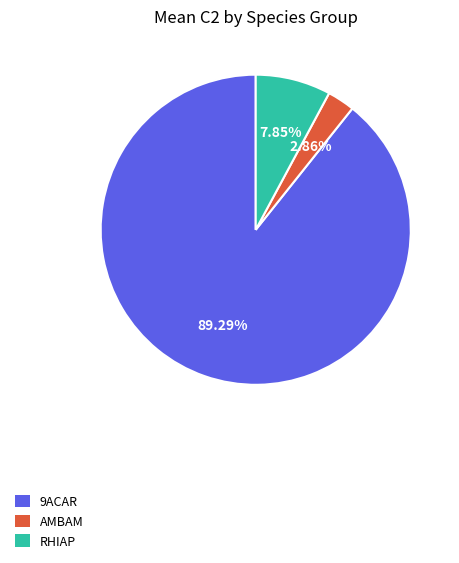

Rank the categories by value from highest to lowest.

9ACAR, RHIAP, AMBAM